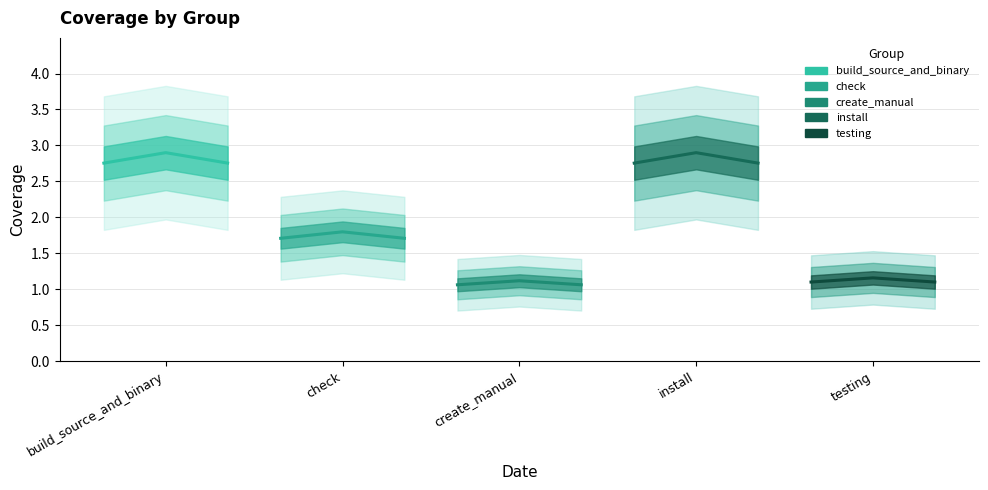

Which series has the largest range (max minus min)?

build_source_and_binary